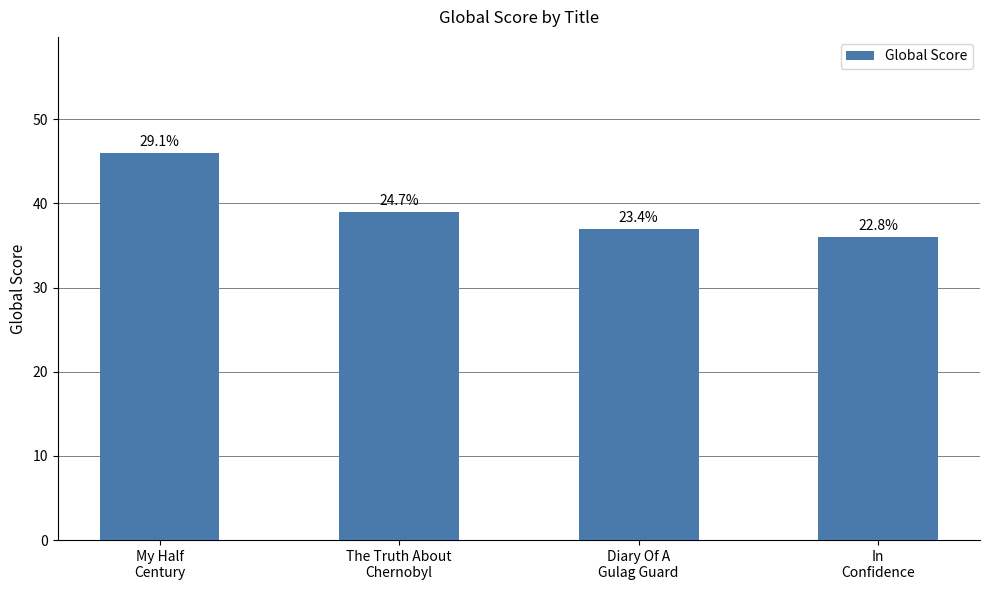

How many values are between 37 and 46?

3